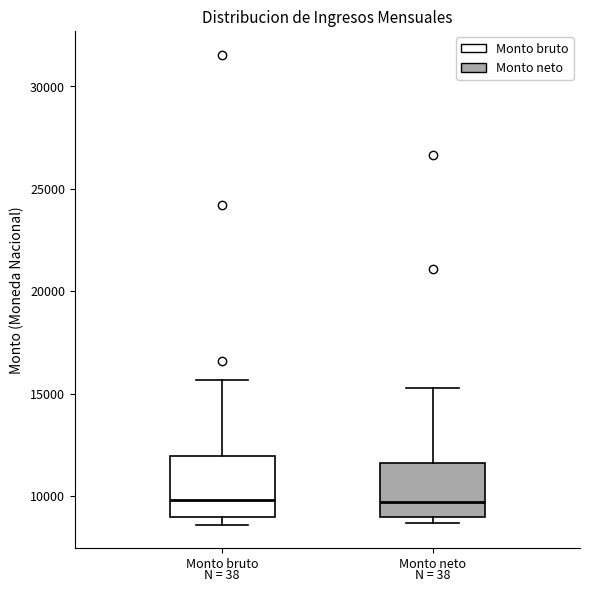

Reading left to right, read every box against the y-axis: the position of its median line, the range the box covers, and the ends of its whiskers. The values are not printed on the chart, so give them approximately, as read against the axis.

Monto bruto: median 10000, box 9000 to 12000, whiskers 8500 to 15500
Monto neto: median 9500, box 9000 to 11500, whiskers 8500 to 15500